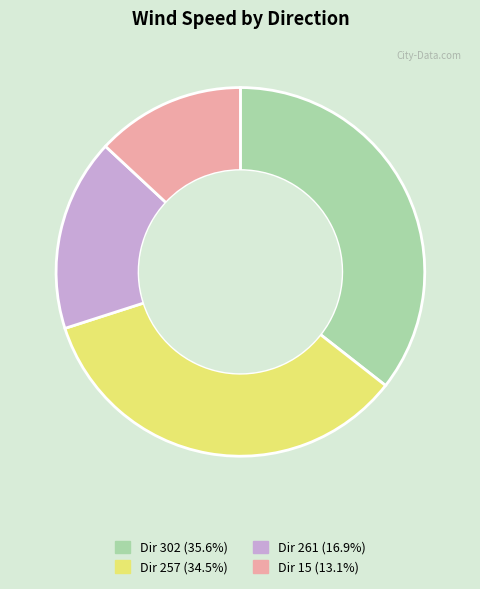

Does any single category account for the majority?

No